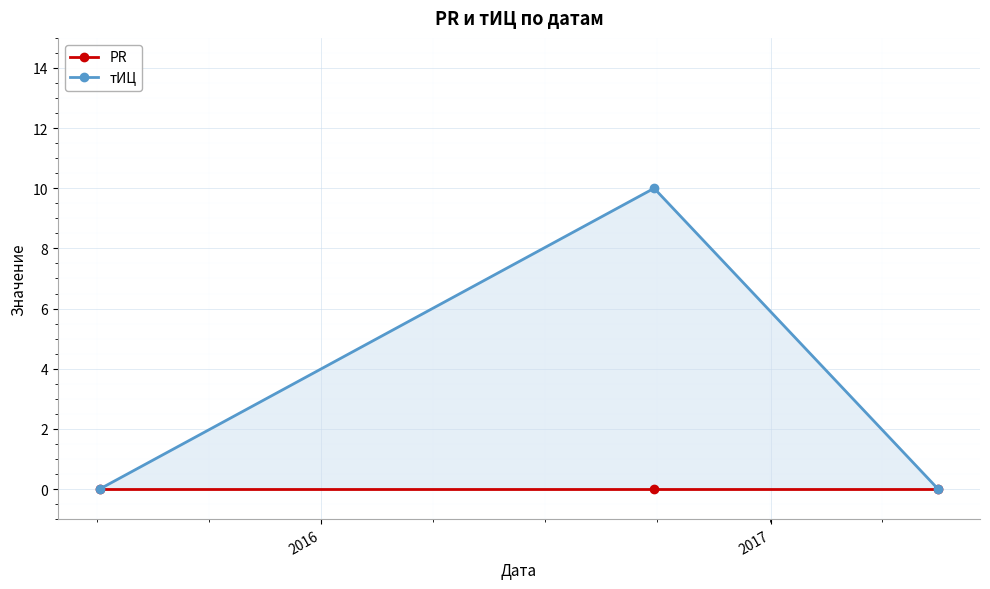

Which series has the widest spread of values?

тИЦ